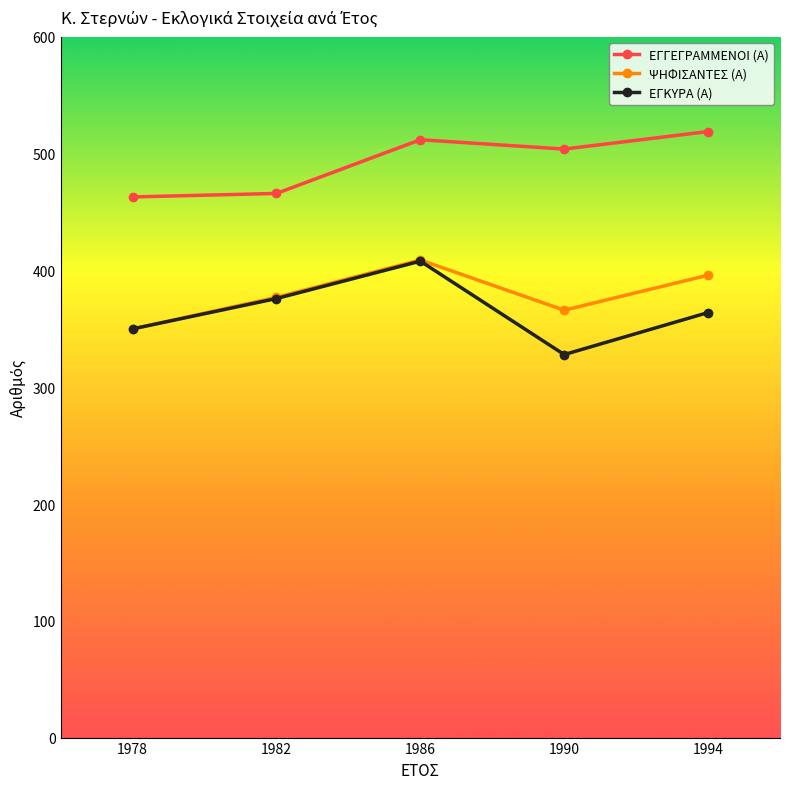

Which label corresponds to the smallest value in the chart?

1990